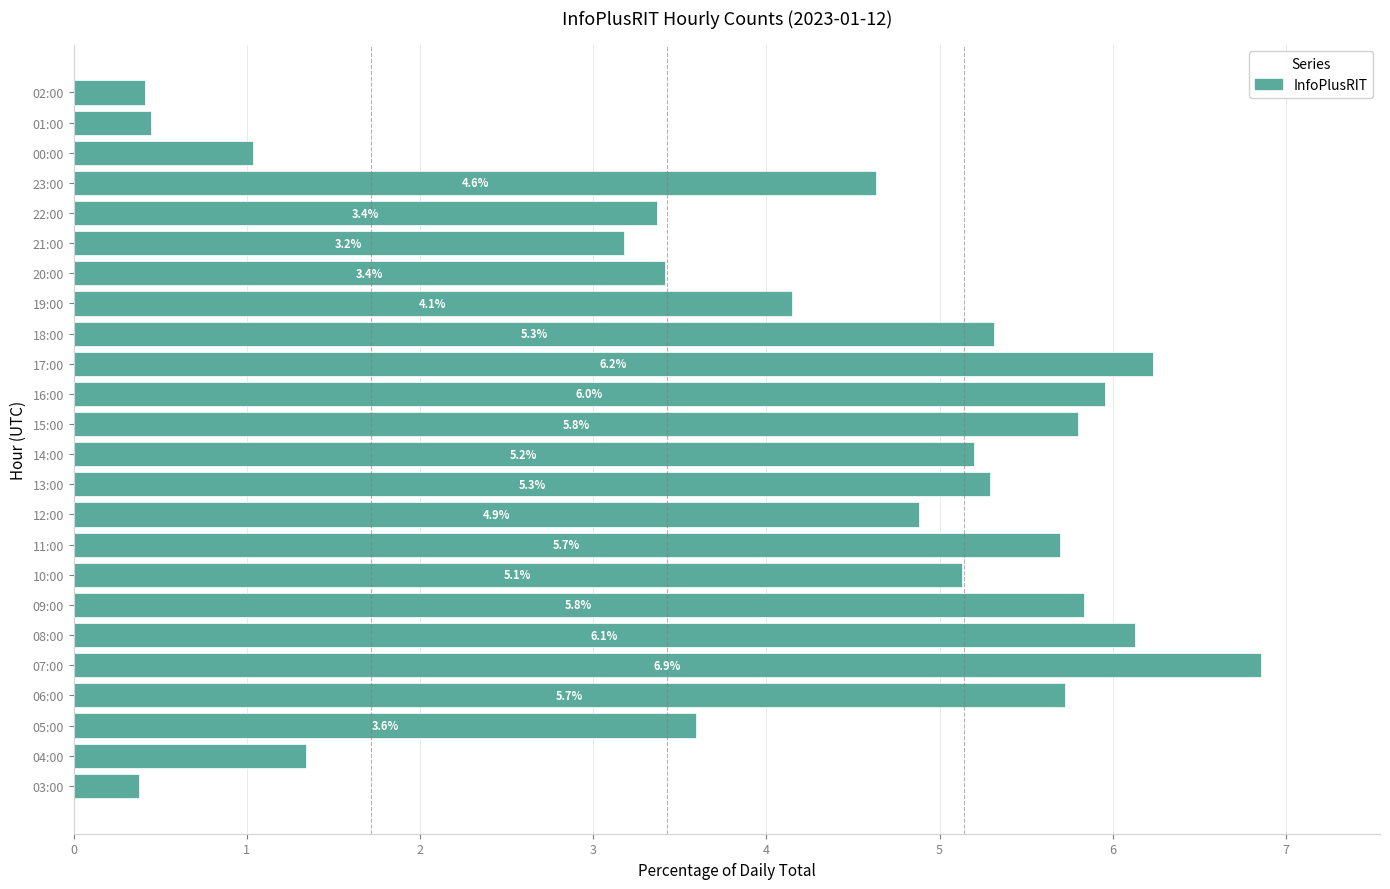

At which label is the value closest to 3?

21:00